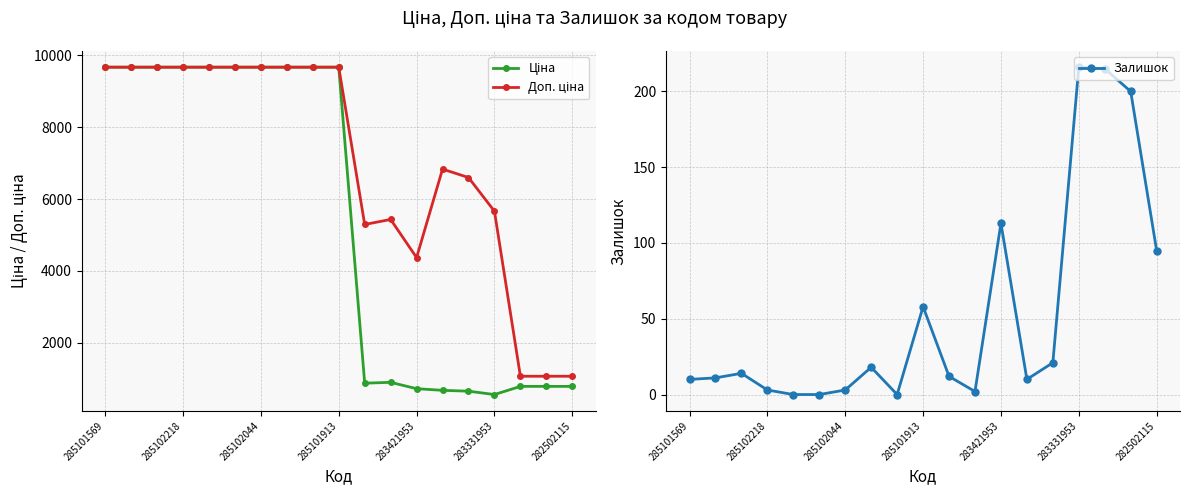

List the series in order of their overall mean, highest first.

Доп. ціна, Ціна, Залишок